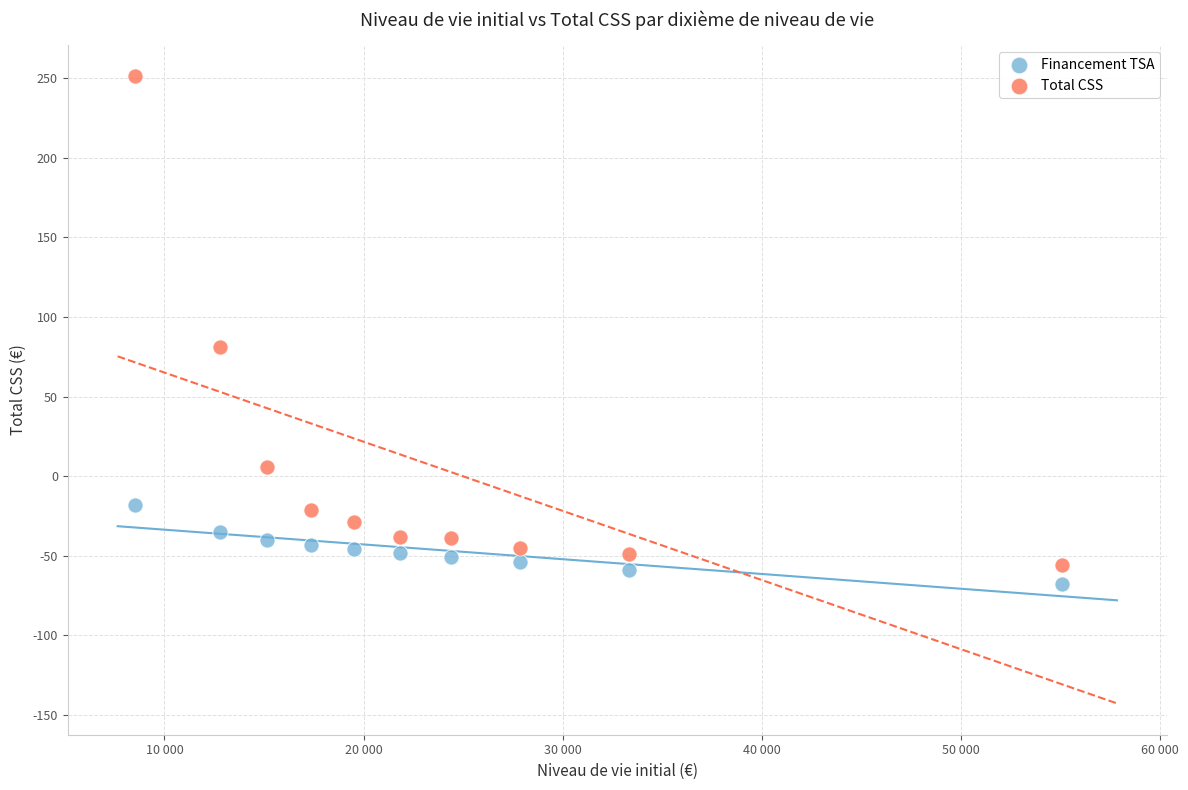

Across all series, what Y value is closest to 91?

81